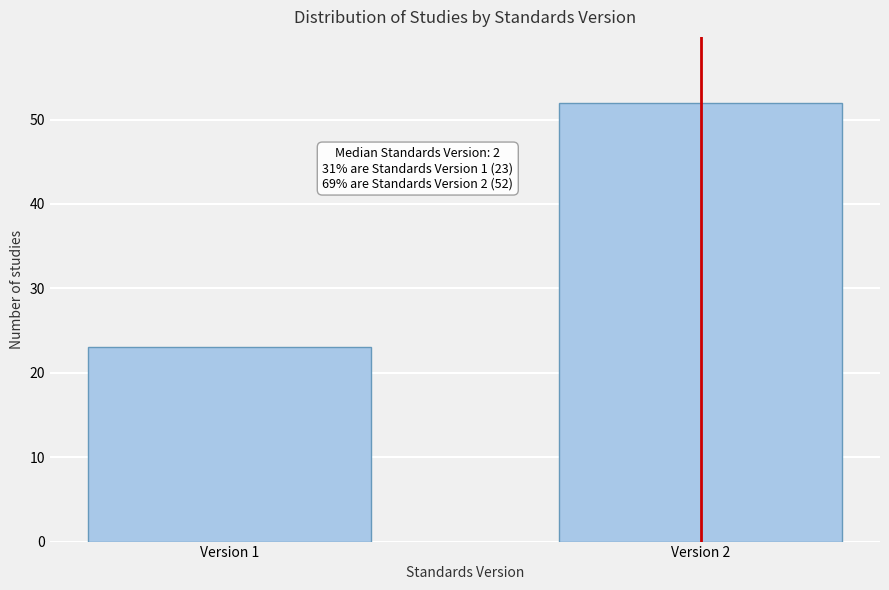

Reading left to right, extract all data points from this chart.

23	52